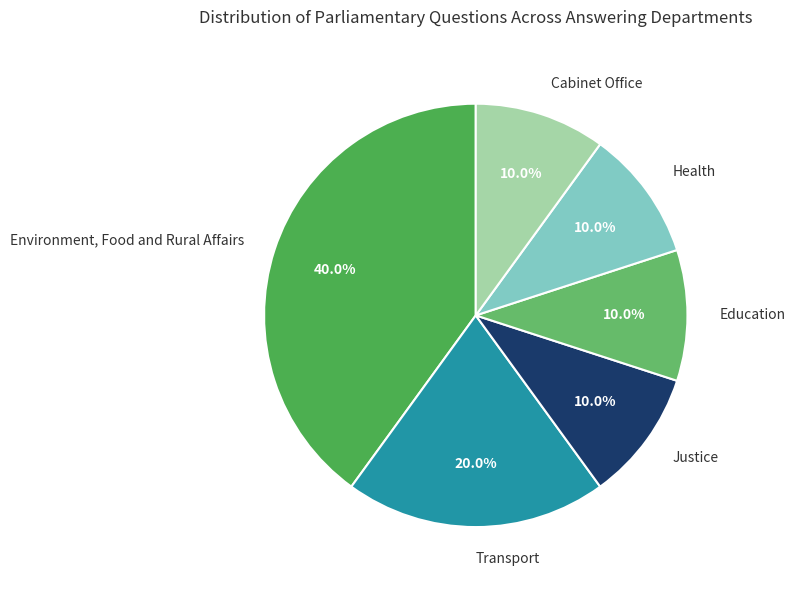

Which has a higher value, Cabinet Office or Environment, Food and Rural Affairs?

Environment, Food and Rural Affairs